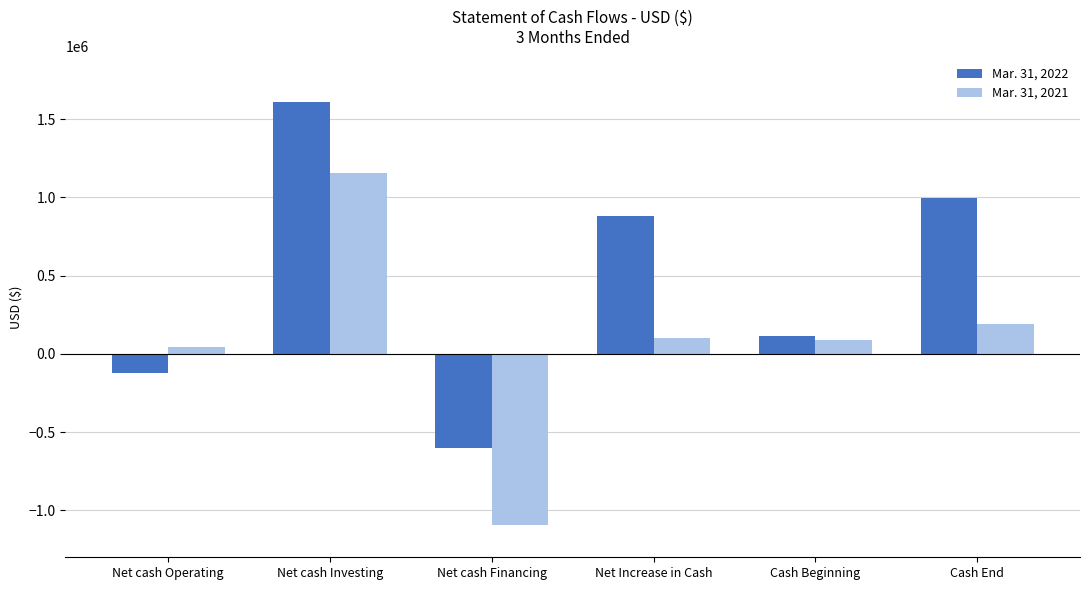

What is the difference between the second highest and second lowest values in the Mar. 31, 2022 series?

1120349